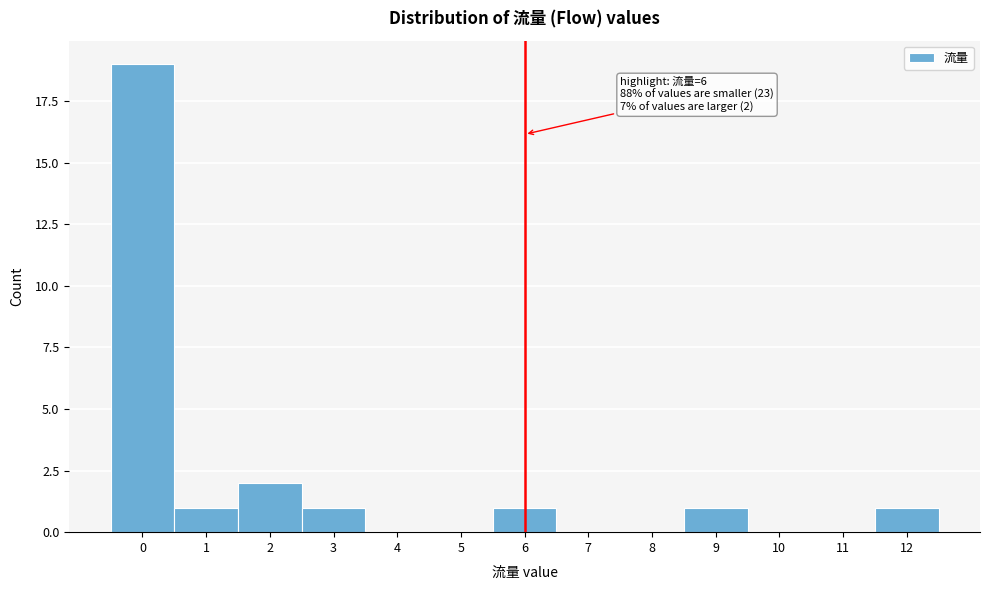

Over which range of the x-axis is the bar tallest?

-0.5 to 0.5